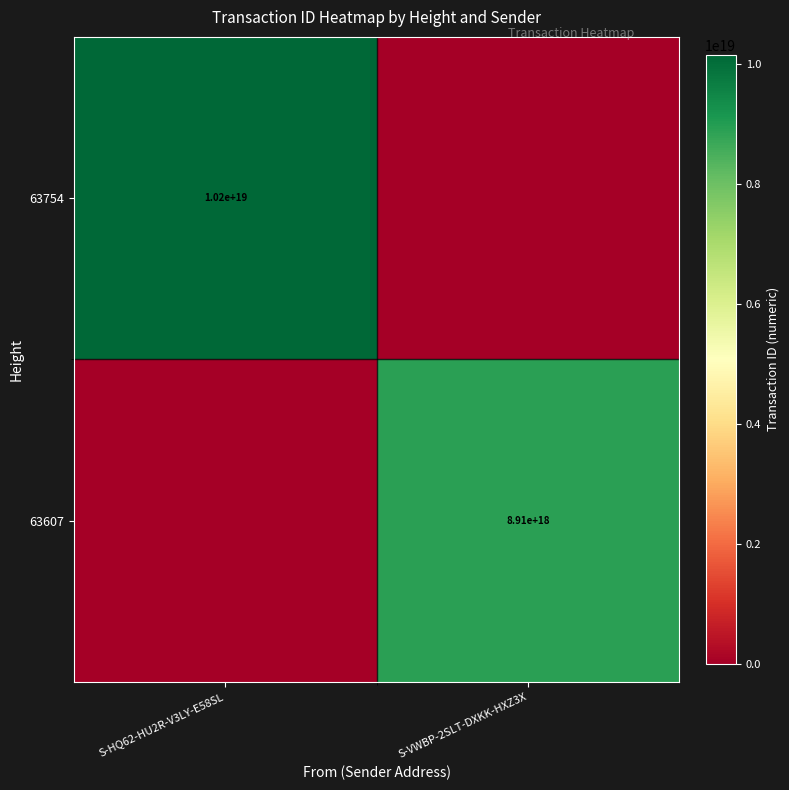

The 63607 series shows 8910000000000000000 at S-VWBP-2SLT-DXKK-HXZ3X. True or false?

True